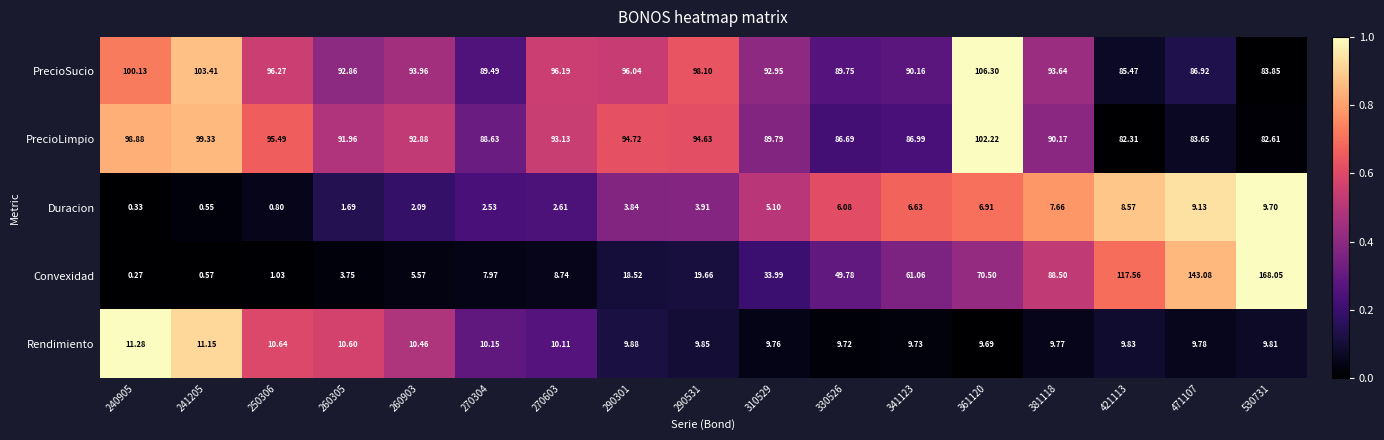

Which series changed the most between 310529 and 471107?

Convexidad